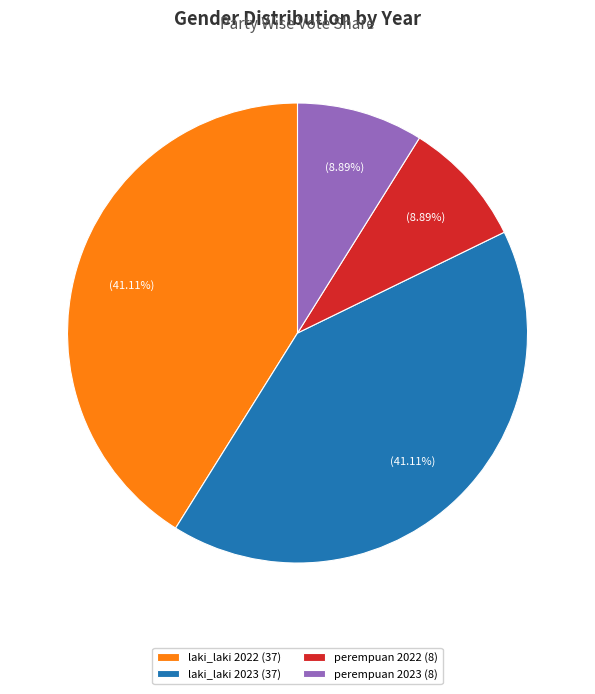

What percentage is the perempuan 2022 slice, to the nearest percent?

9%